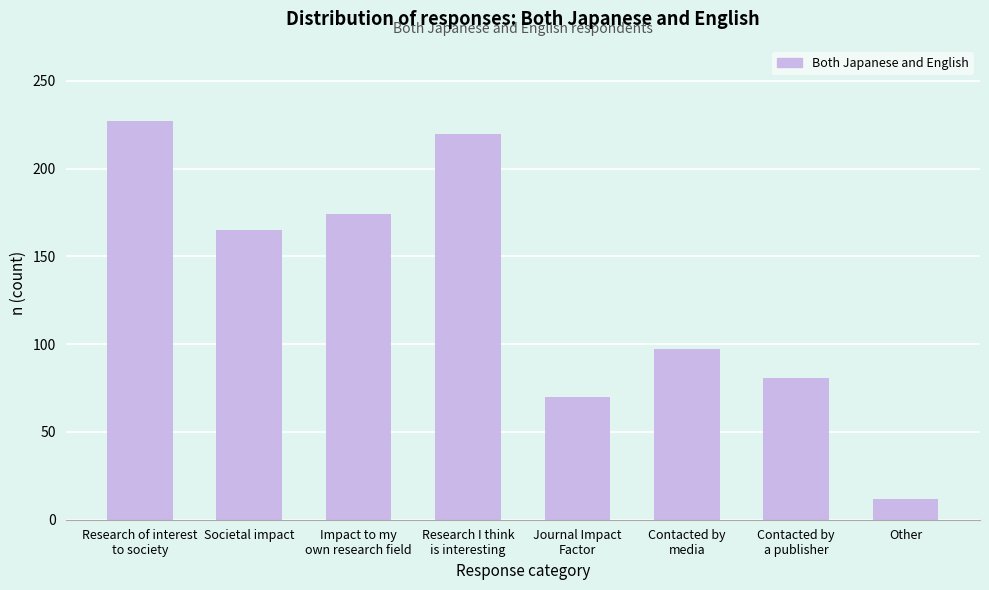

Reading left to right, what are all the values shown in this chart?

227	165	174	220	70	97	81	12